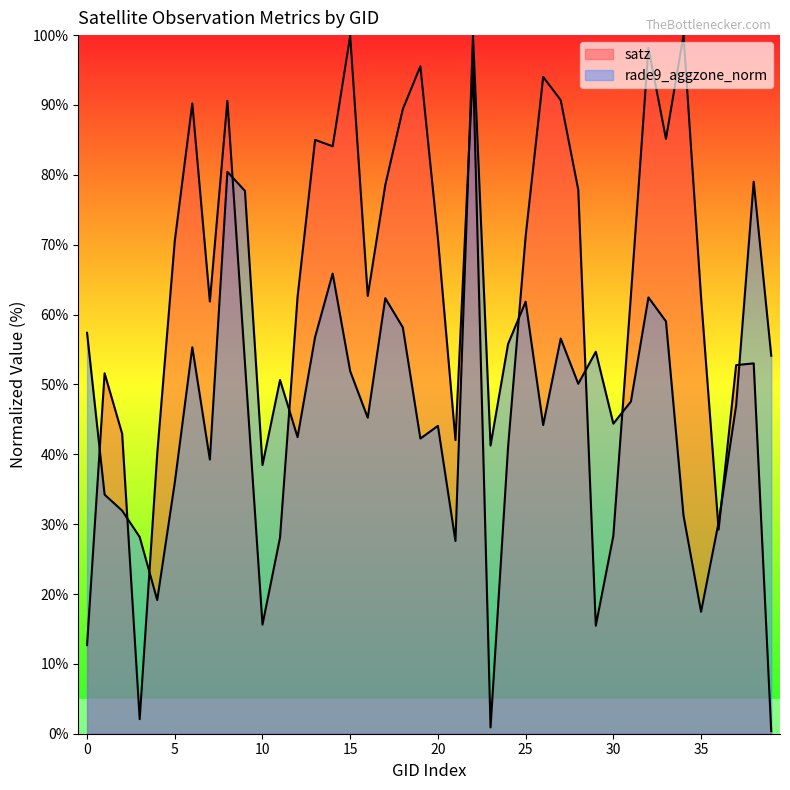

Is it true that rade9_aggzone_norm equals 57.3 at 103396?

False